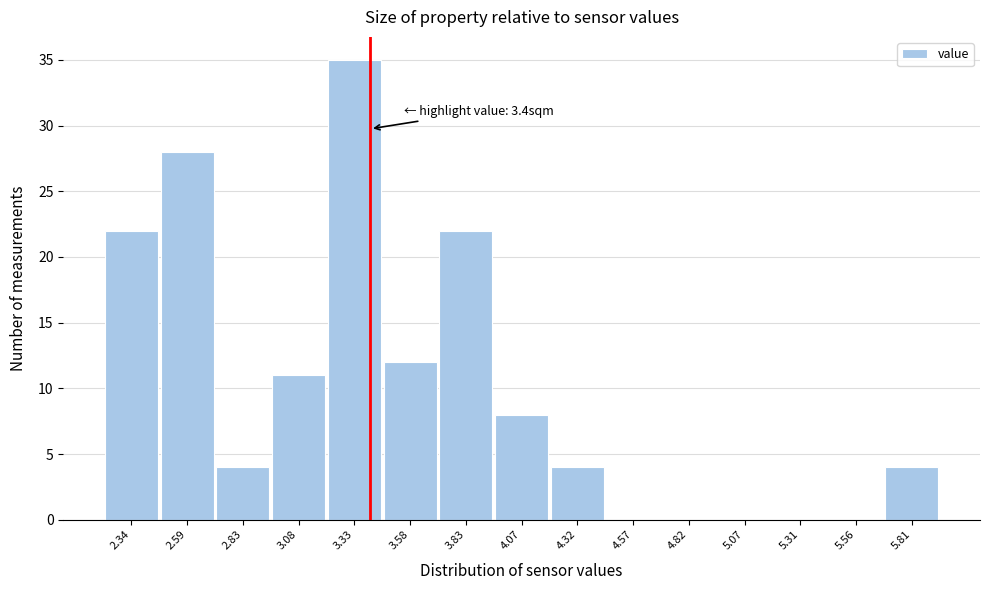

Over which range of the x-axis is the bar tallest?

3.20 to 3.45